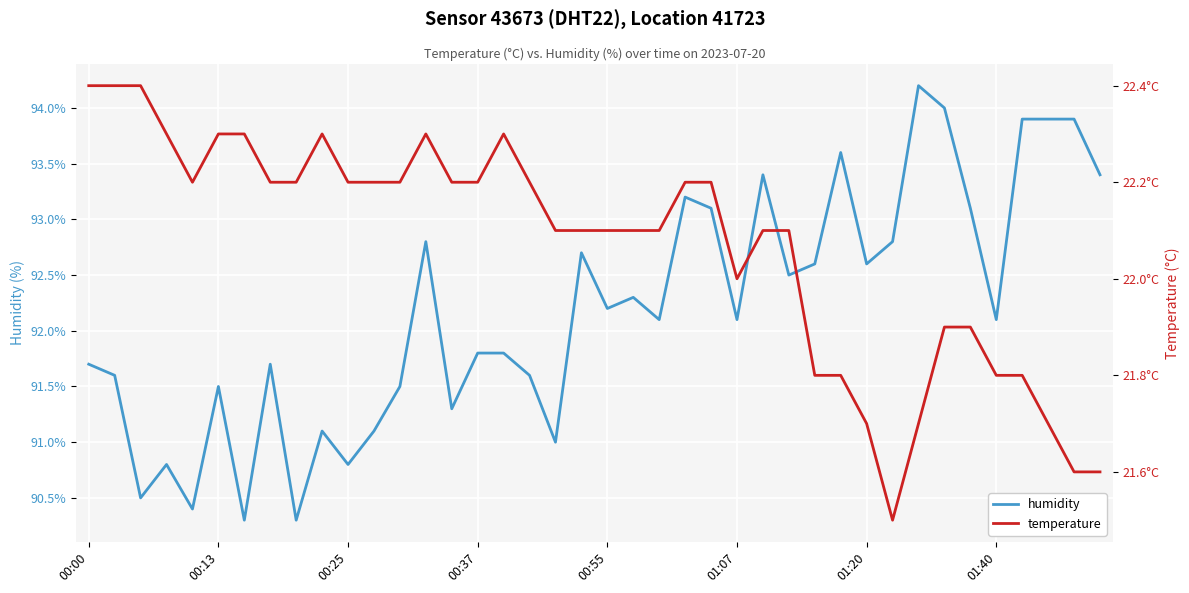

What is the minimum value for humidity?

90.3